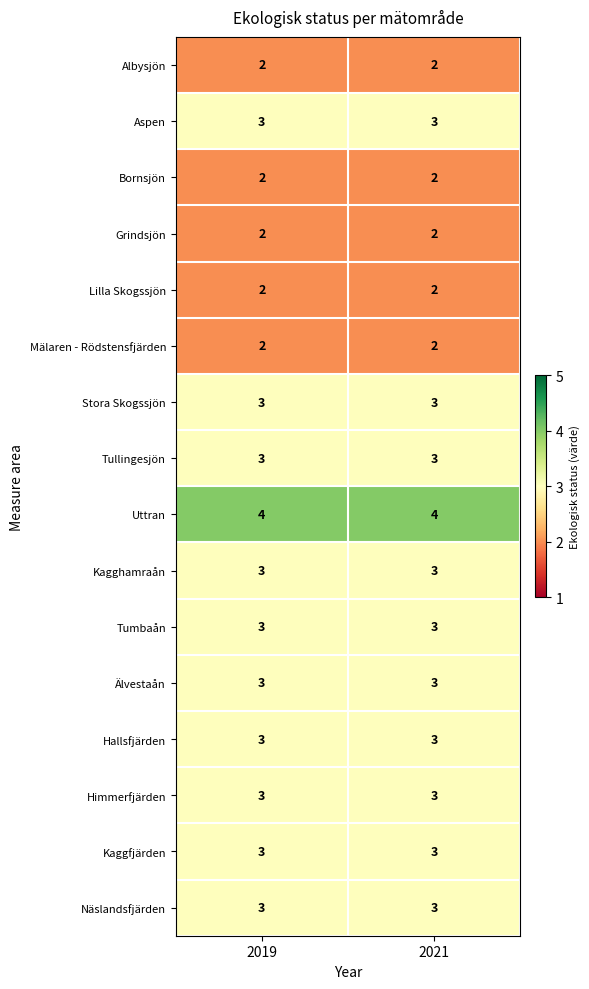

What is the total value across all series at 2019?

44